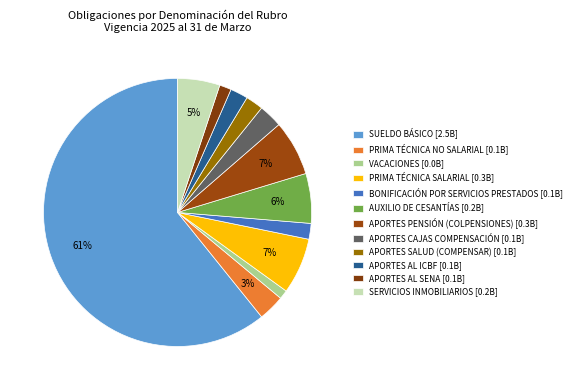

How many slices are in this pie chart?

12